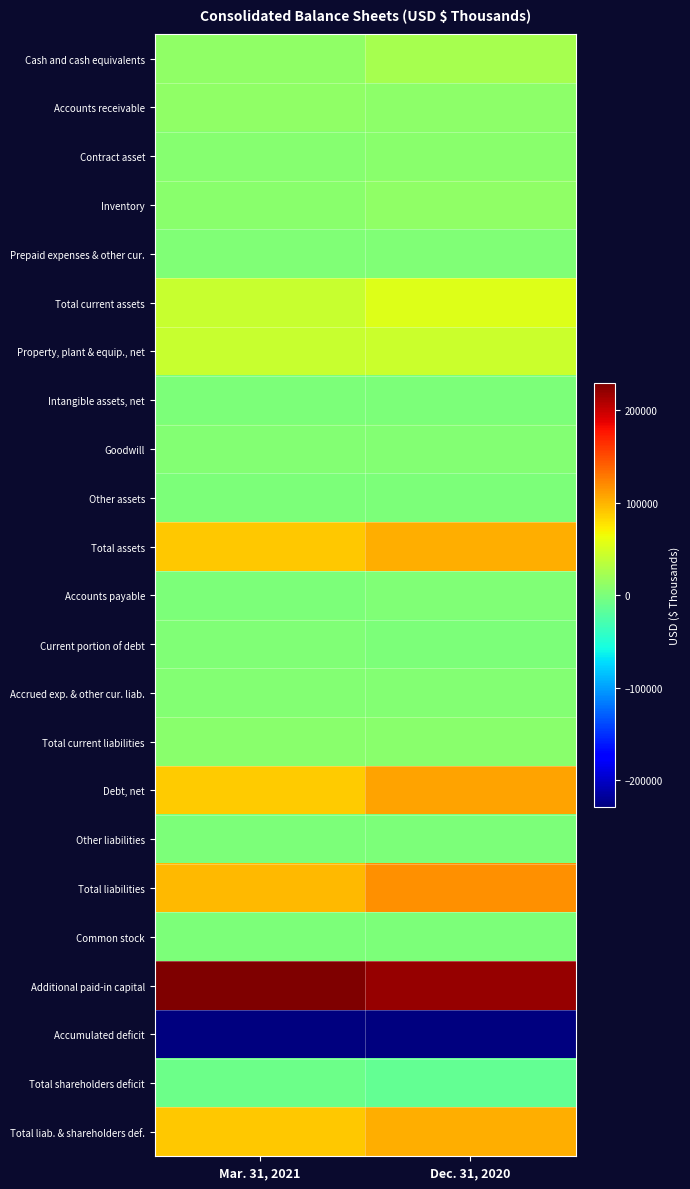

Between Mar. 31, 2021 and Dec. 31, 2020, which is larger?

Dec. 31, 2020